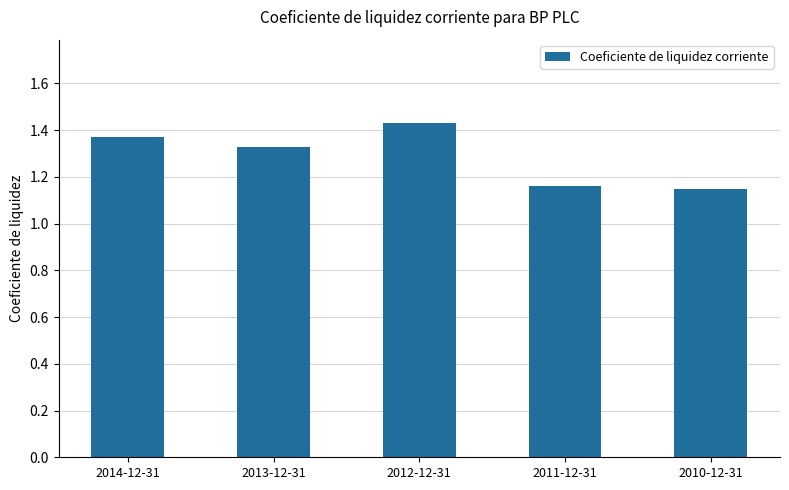

Between 2011-12-31 and 2013-12-31, which is larger?

2013-12-31